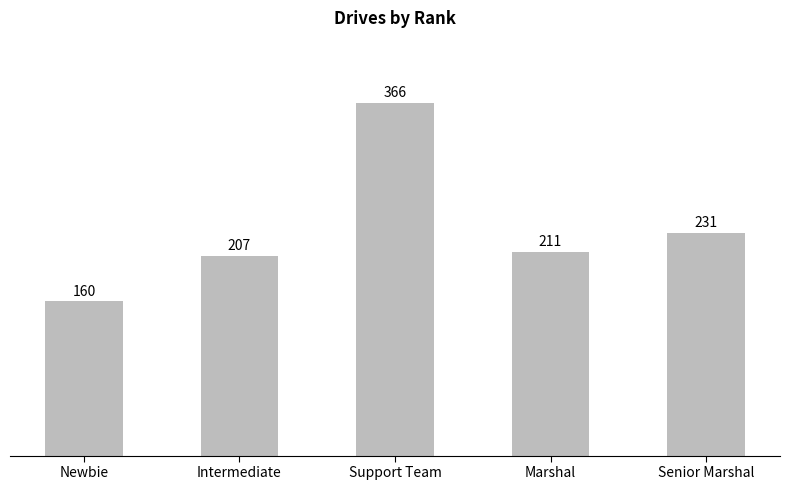

Rank the categories by value from highest to lowest.

Support Team, Senior Marshal, Marshal, Intermediate, Newbie